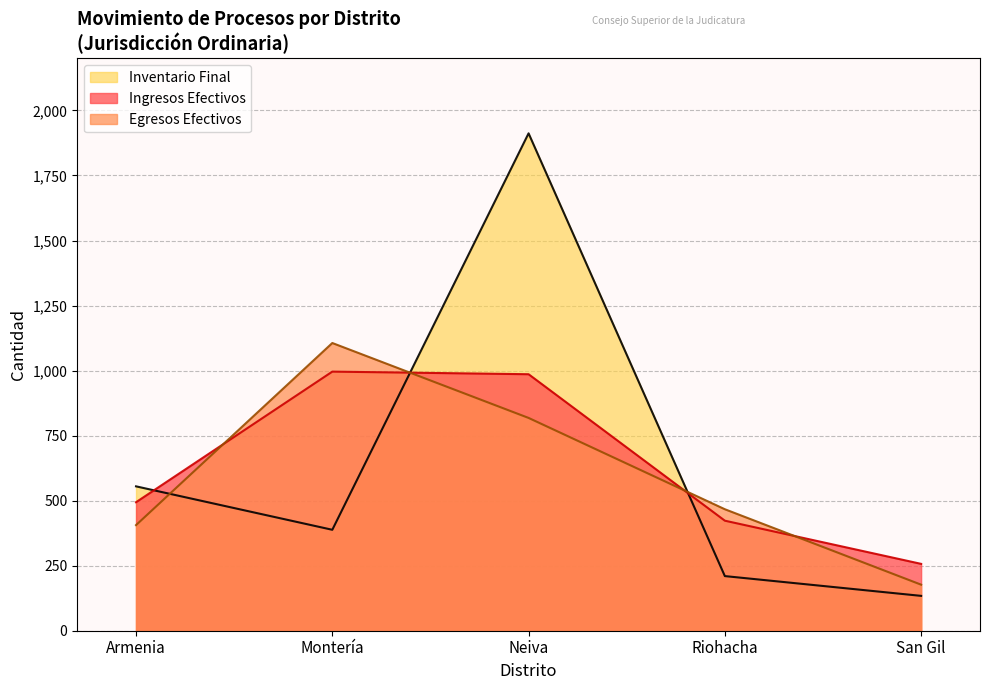

Count the number of categories in the chart.

5